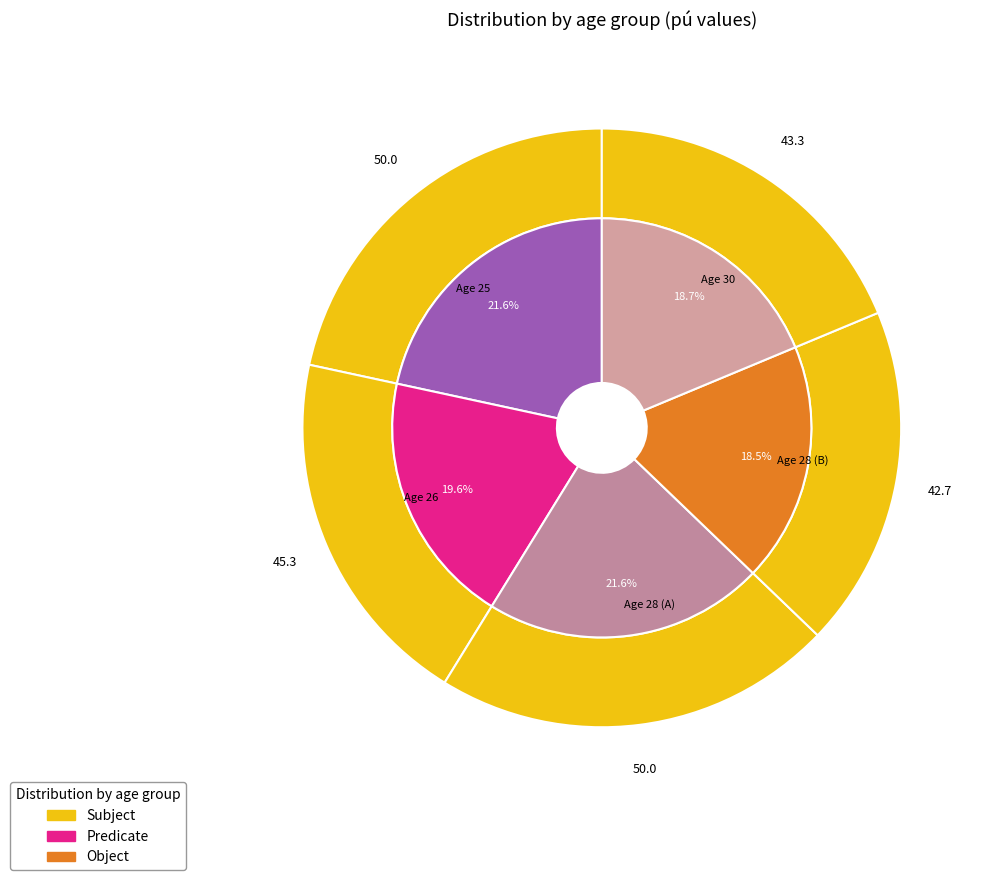

To the nearest percent, what percentage of the pie is 30?

19%